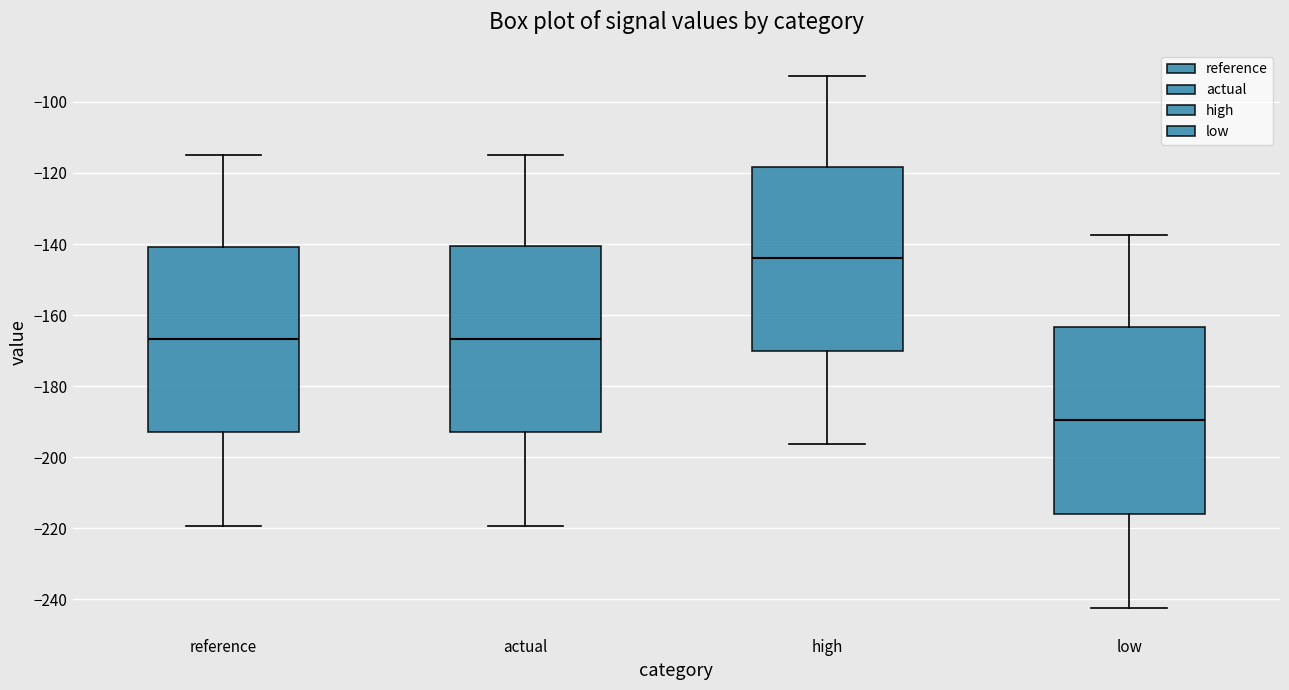

Reading left to right, read every box against the y-axis: the position of its median line, the range the box covers, and the ends of its whiskers. The values are not printed on the chart, so give them approximately, as read against the axis.

reference: median -166, box -192 to -140, whiskers -220 to -114
actual: median -166, box -192 to -140, whiskers -220 to -114
high: median -144, box -170 to -118, whiskers -196 to -92
low: median -190, box -216 to -164, whiskers -242 to -138